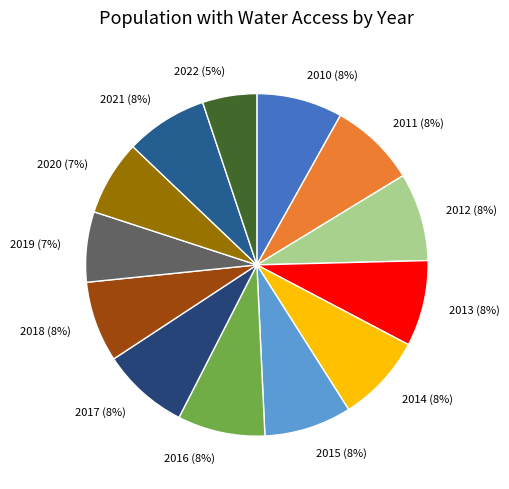

To the nearest percent, what portion does 2021 represent?

8%